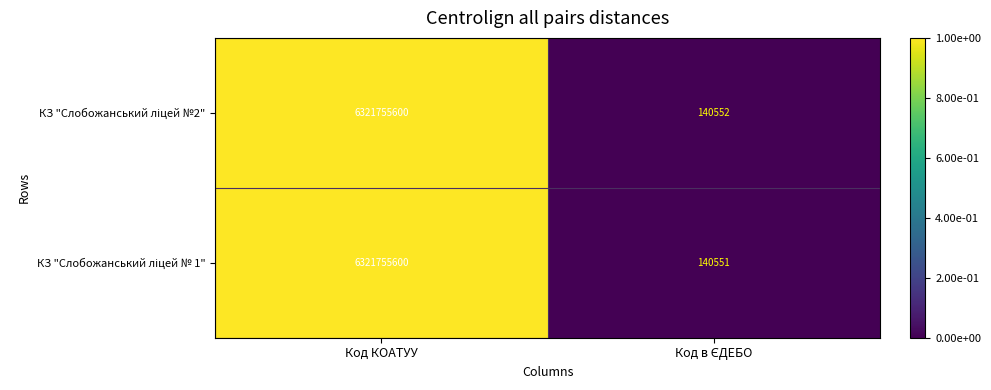

What is the minimum value shown in the chart?

140551